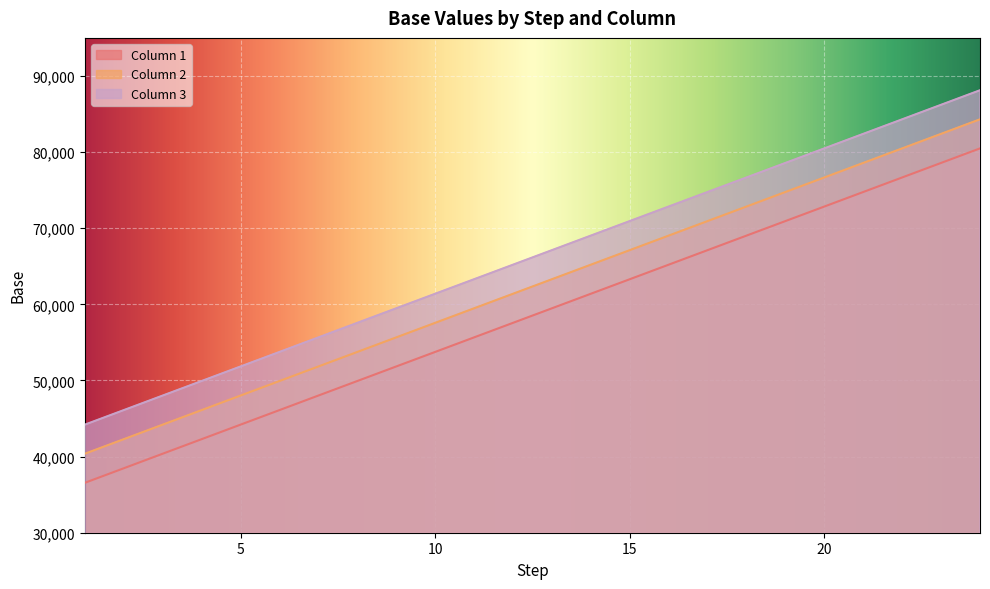

How many values in the Column 3 series exceed 67118?

11